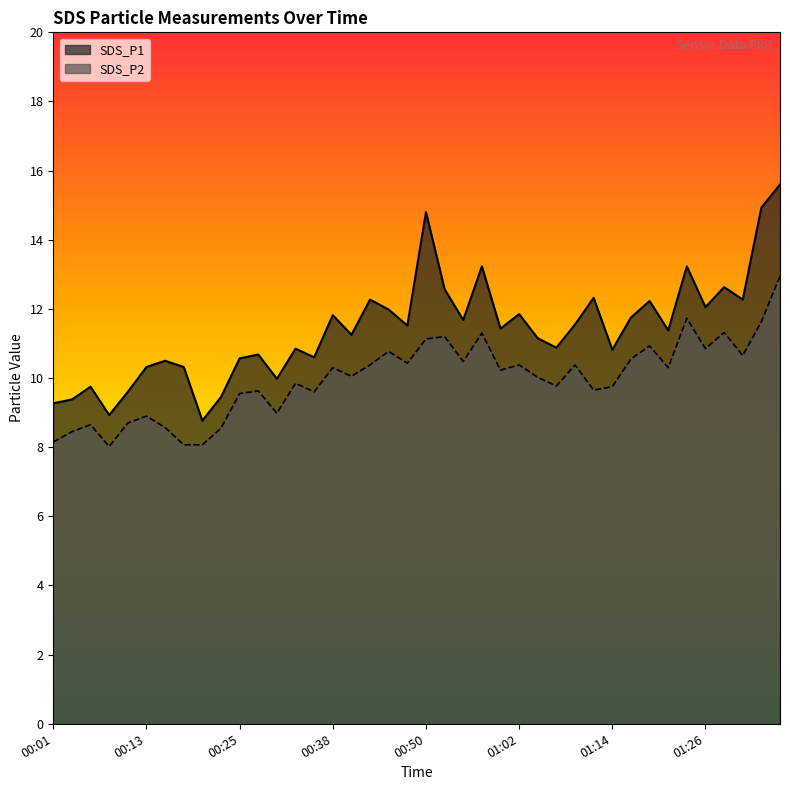

Where is SDS_P1 nearest to the value 12?

00:45